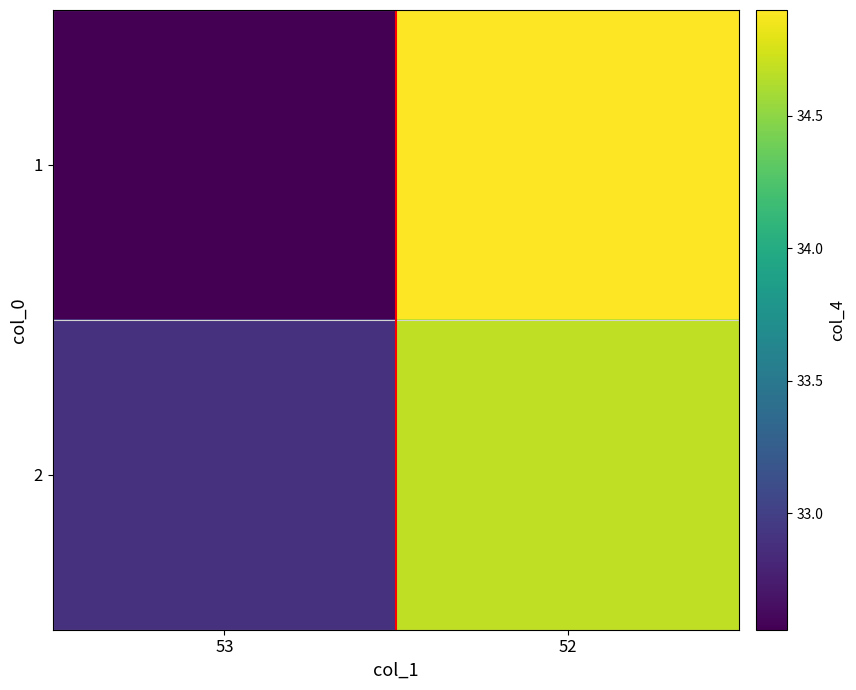

List the series in order of their overall mean, highest first.

2, 1